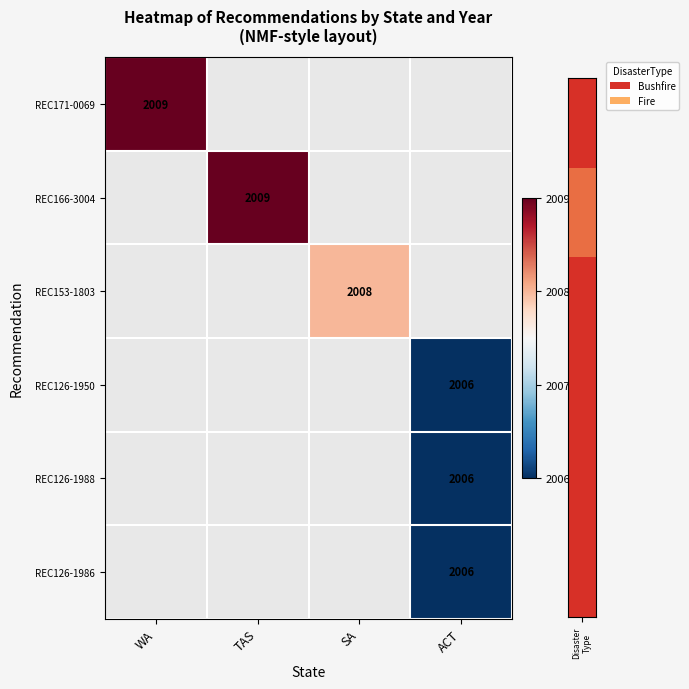

The value of REC126-1988 at ACT is 3518. True or false?

False